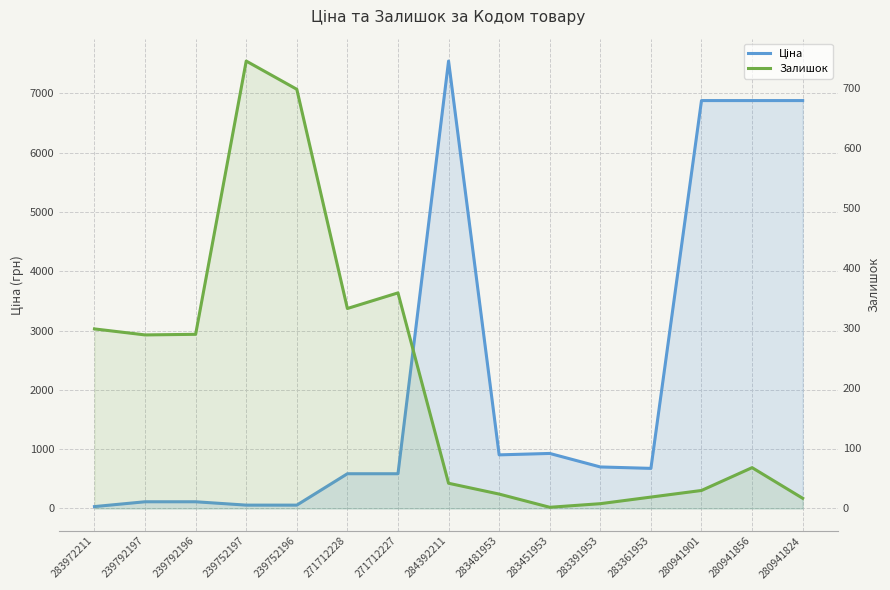

Reading right to left, what are all the values shown in this chart?

Ціна: 6879.5	6879.5	6879.5	676.4	700.4	928.3	904.3	7545.9	586.0	586.0	56.7	56.7	113.3	113.3	32.0
Залишок: 17.0	68.0	30.0	19.0	8.0	2.0	24.0	42.0	359.0	333.0	698.0	745.0	290.0	289.0	299.0